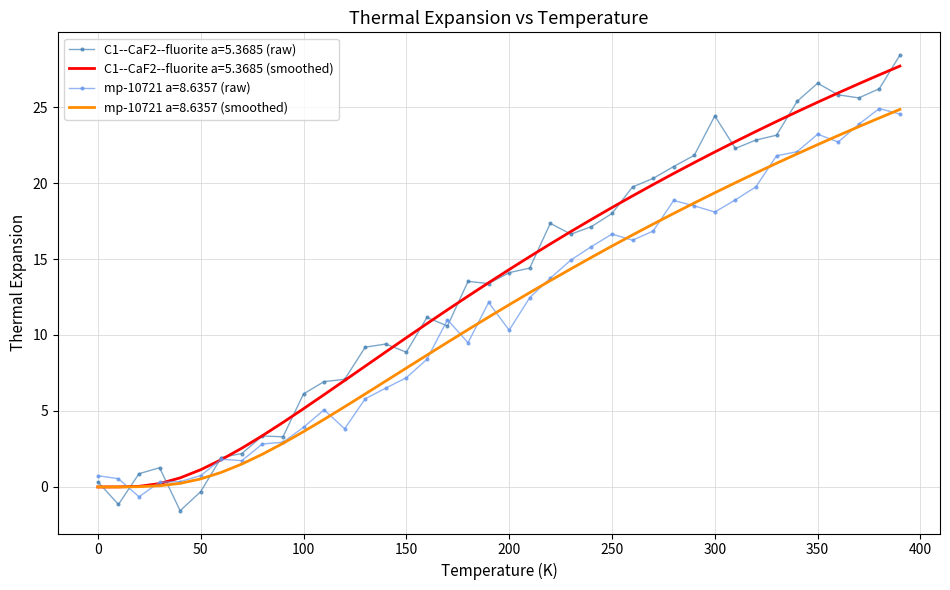

How many categories are shown in the chart?

40